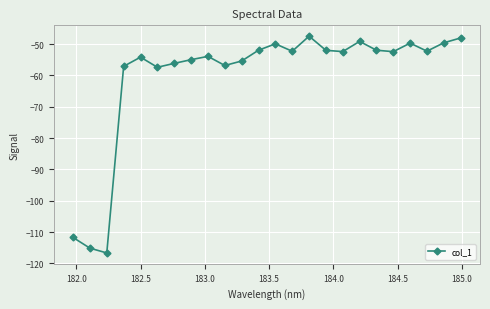

How many distinct data groups are displayed?

1